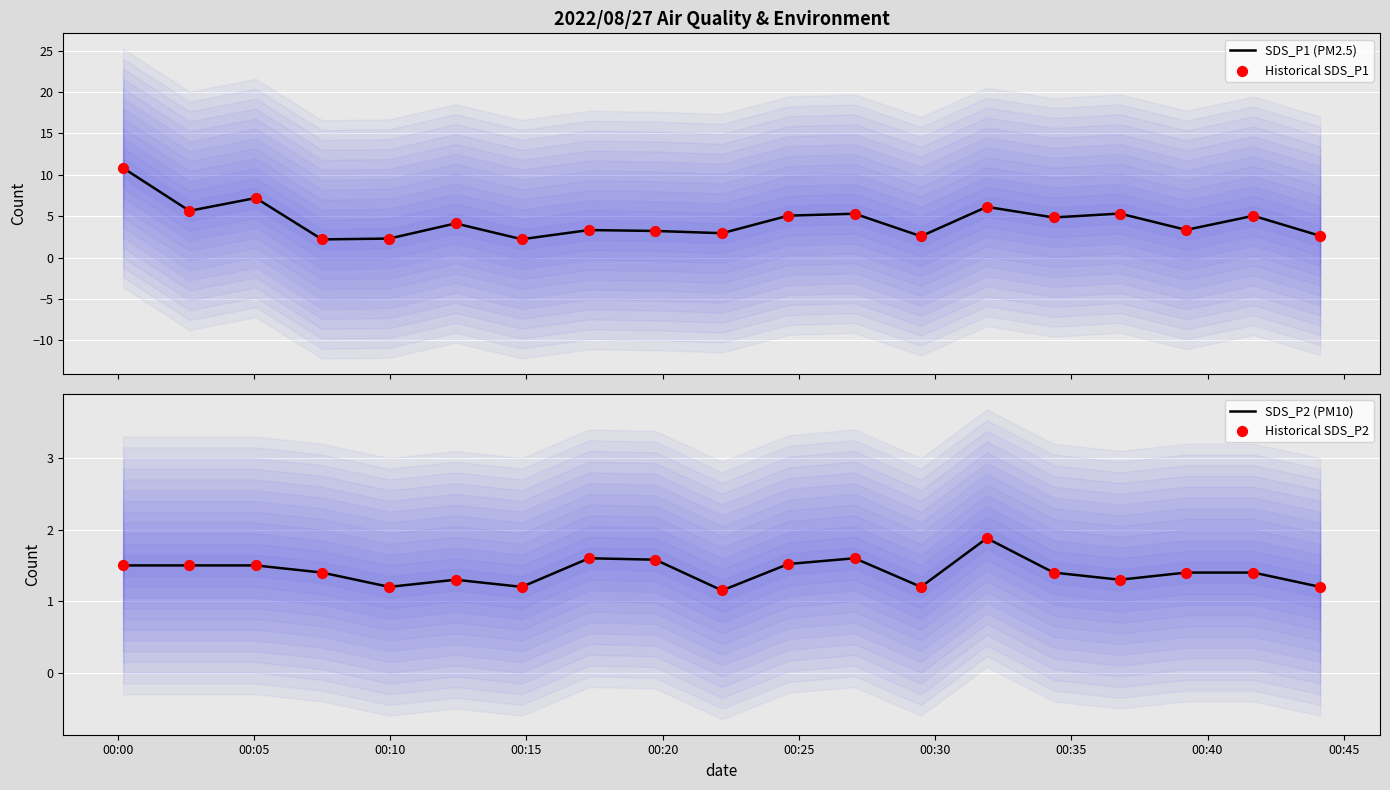

Which series has the largest total across all categories?

SDS_P1 (PM2.5)